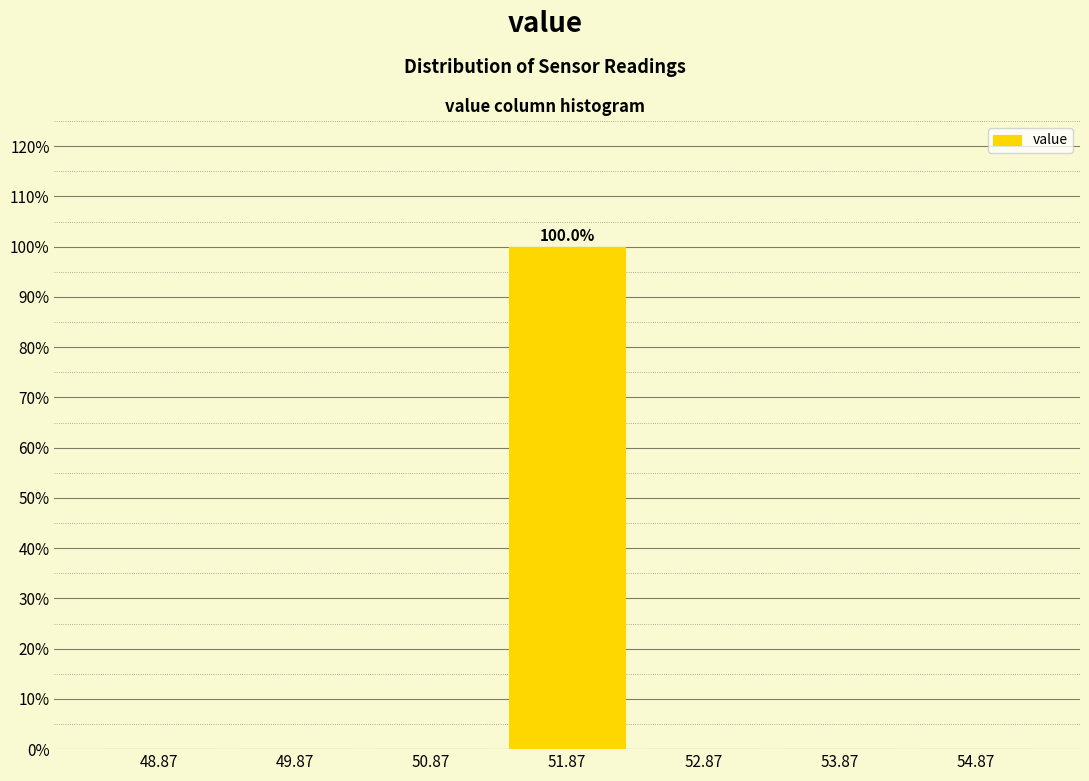

Which range on the x-axis has the tallest bar?

51.37 to 52.37